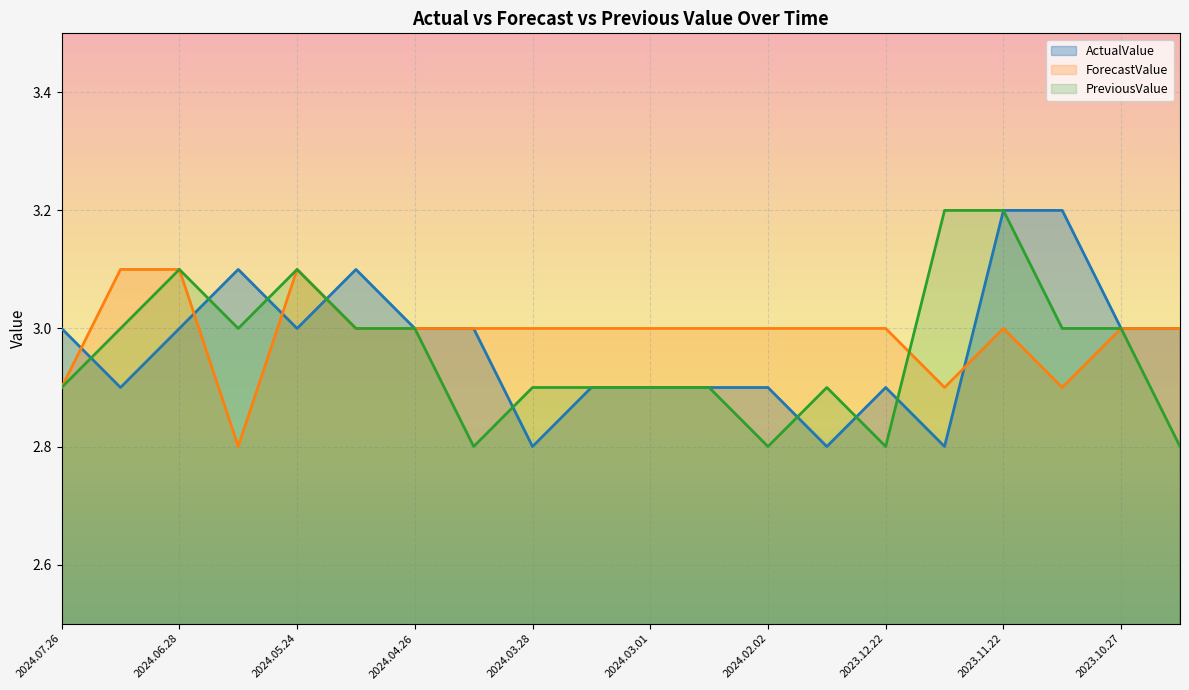

Reading left to right, list all the values displayed in this chart.

ActualValue: 2024.07.26=3.0	2024.07.12=2.9	2024.06.28=3.0	2024.06.14=3.1	2024.05.24=3.0	2024.05.10=3.1	2024.04.26=3.0	2024.04.12=3.0	2024.03.28=2.8	2024.03.15=2.9	2024.03.01=2.9	2024.02.16=2.9	2024.02.02=2.9	2024.01.19=2.8	2023.12.22=2.9	2023.12.08=2.8	2023.11.22=3.2	2023.11.10=3.2	2023.10.27=3.0	2023.10.13=3.0
ForecastValue: 2024.07.26=2.9	2024.07.12=3.1	2024.06.28=3.1	2024.06.14=2.8	2024.05.24=3.1	2024.05.10=3.0	2024.04.26=3.0	2024.04.12=3.0	2024.03.28=3.0	2024.03.15=3.0	2024.03.01=3.0	2024.02.16=3.0	2024.02.02=3.0	2024.01.19=3.0	2023.12.22=3.0	2023.12.08=2.9	2023.11.22=3.0	2023.11.10=2.9	2023.10.27=3.0	2023.10.13=3.0
PreviousValue: 2024.07.26=2.9	2024.07.12=3.0	2024.06.28=3.1	2024.06.14=3.0	2024.05.24=3.1	2024.05.10=3.0	2024.04.26=3.0	2024.04.12=2.8	2024.03.28=2.9	2024.03.15=2.9	2024.03.01=2.9	2024.02.16=2.9	2024.02.02=2.8	2024.01.19=2.9	2023.12.22=2.8	2023.12.08=3.2	2023.11.22=3.2	2023.11.10=3.0	2023.10.27=3.0	2023.10.13=2.8